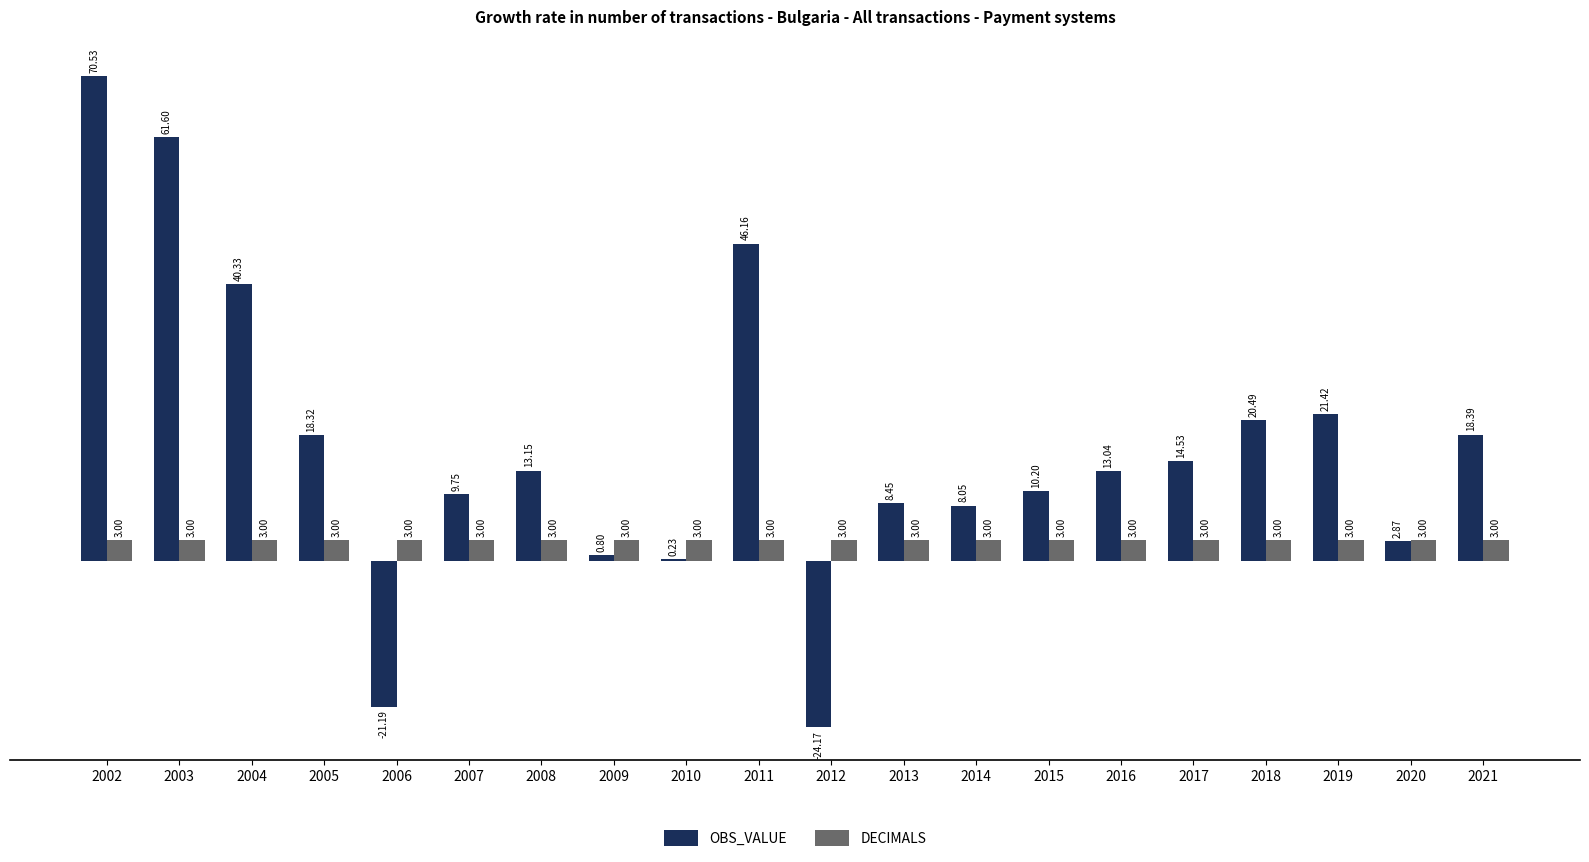

What is the sum of all DECIMALS values?

60.0